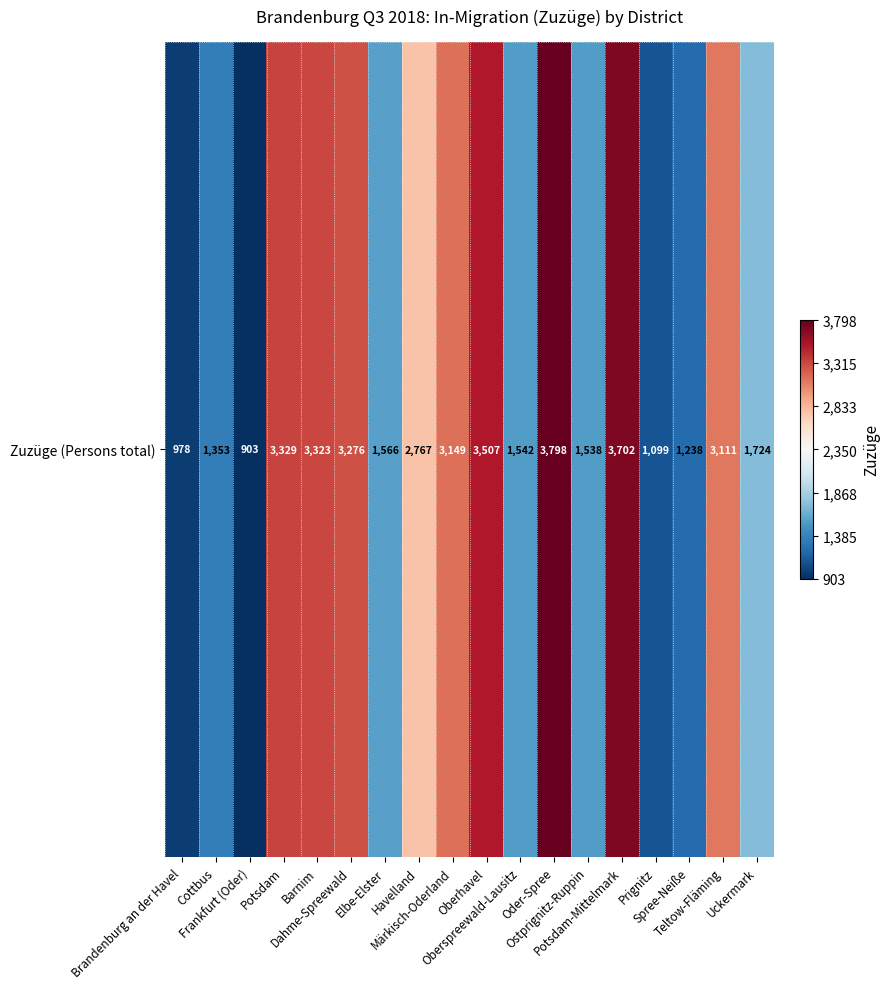

What is the difference between the values at Oder-Spree and Potsdam?

469